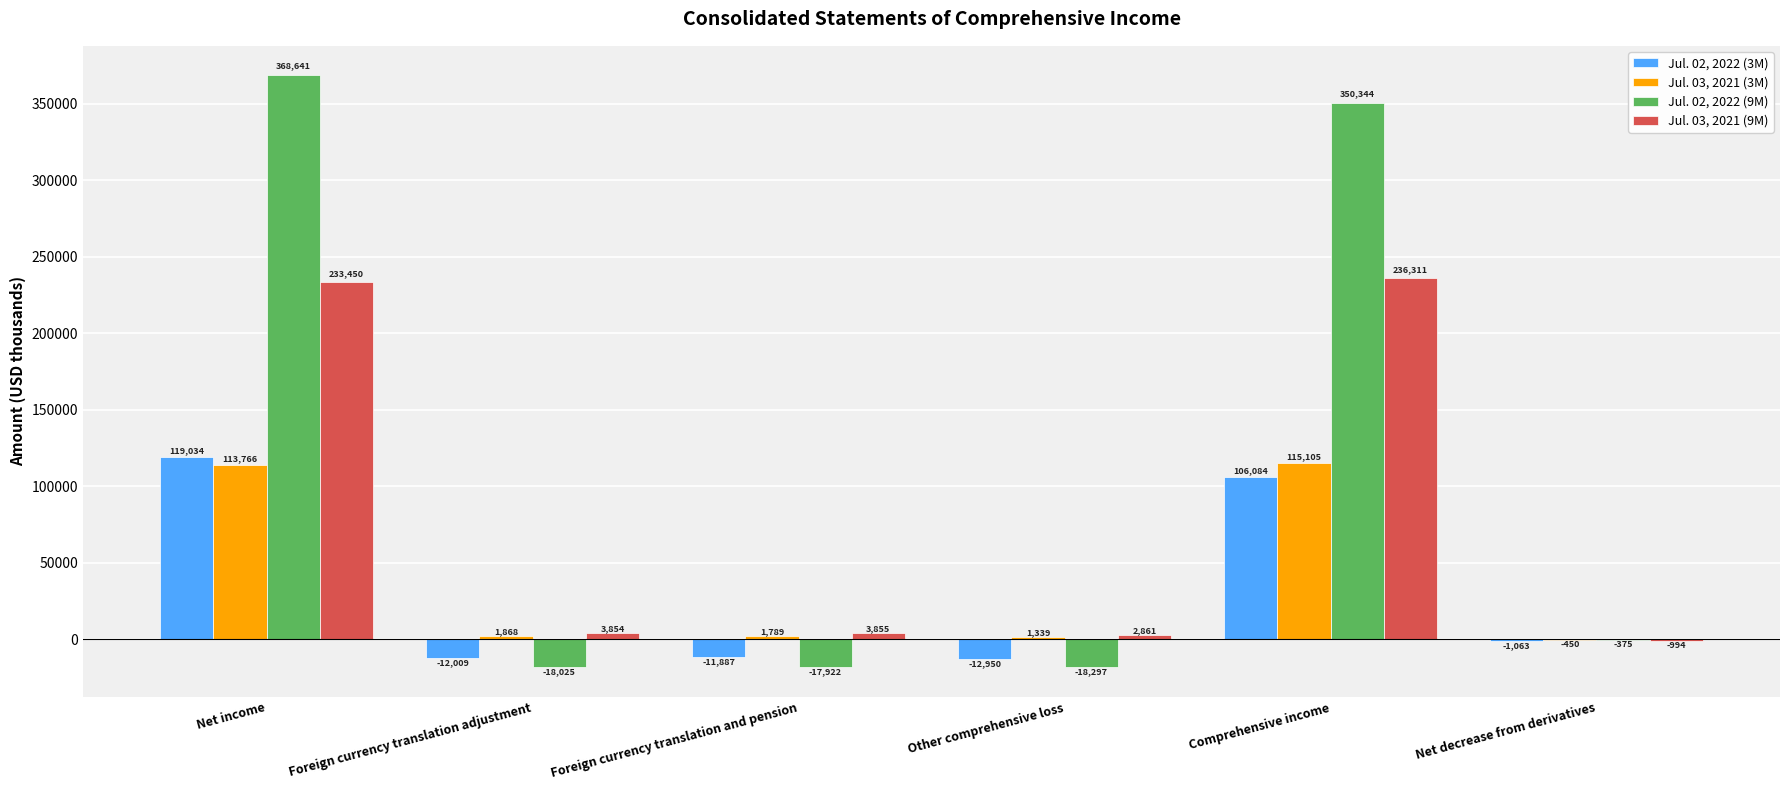

What is the spread (max minus min) of values at Net decrease from derivatives?

688